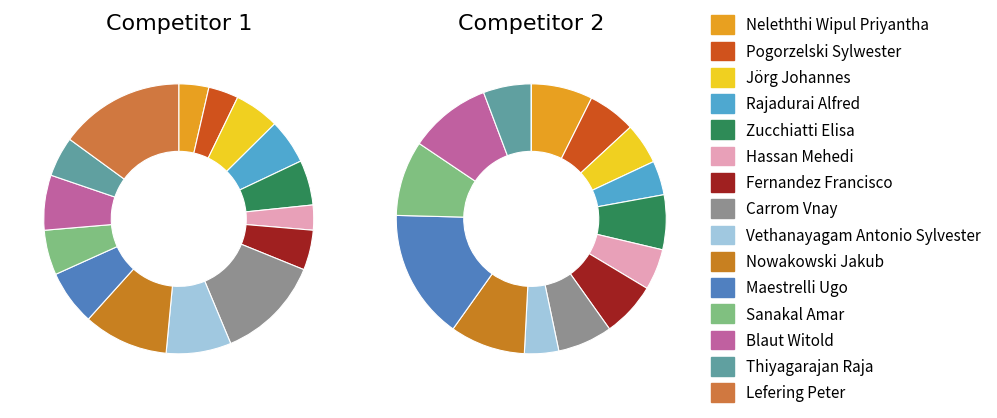

Is there any slice that represents more than half of the pie?

No